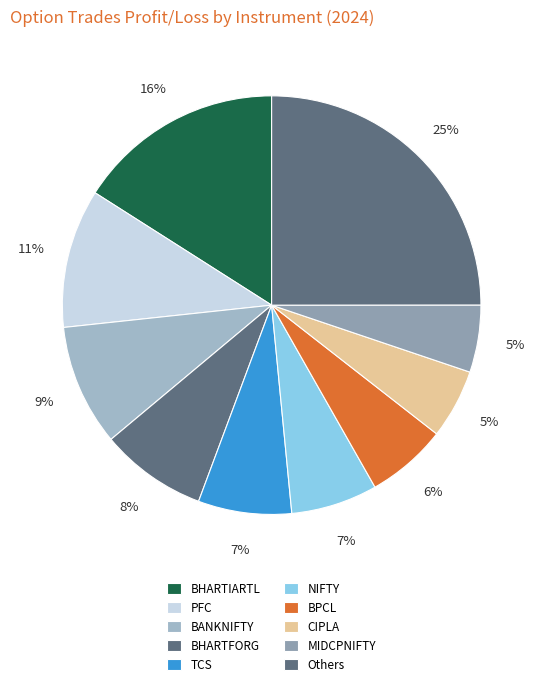

How many segments does this pie chart have?

10